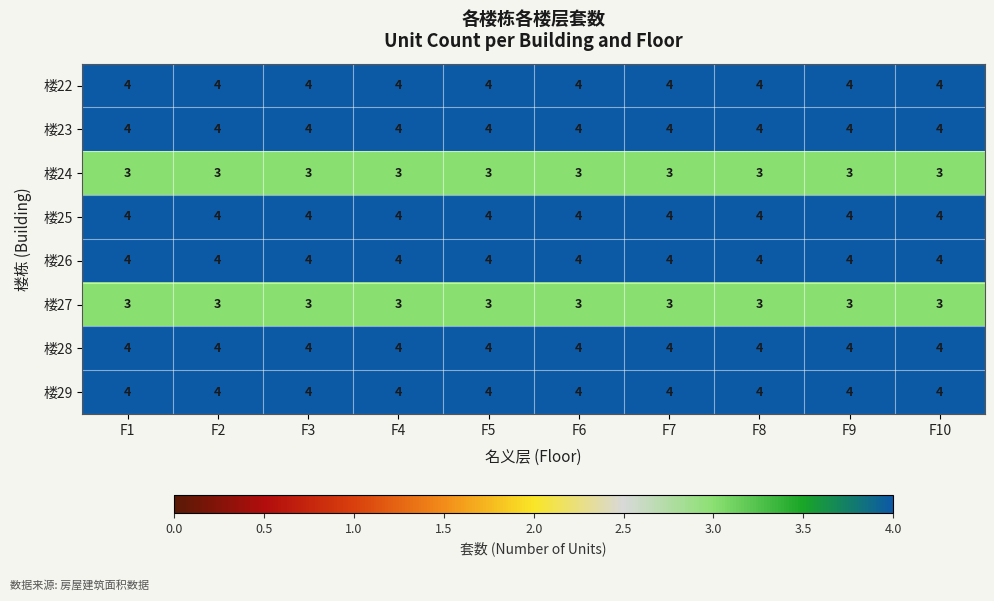

At how many categories does at least one series exceed 3?

10